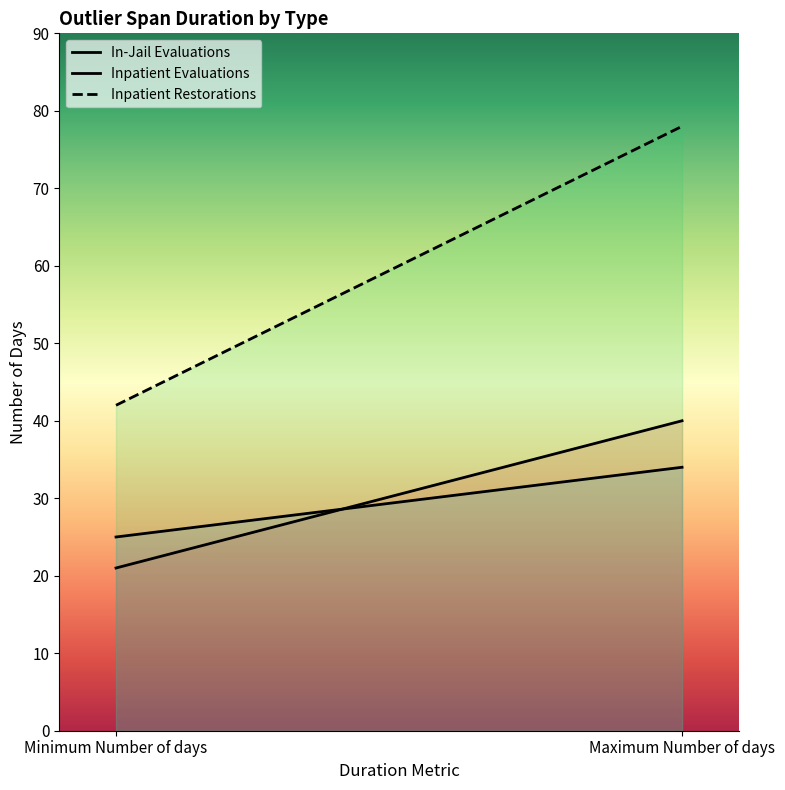

Does the chart display data point markers on the line(s)?

No